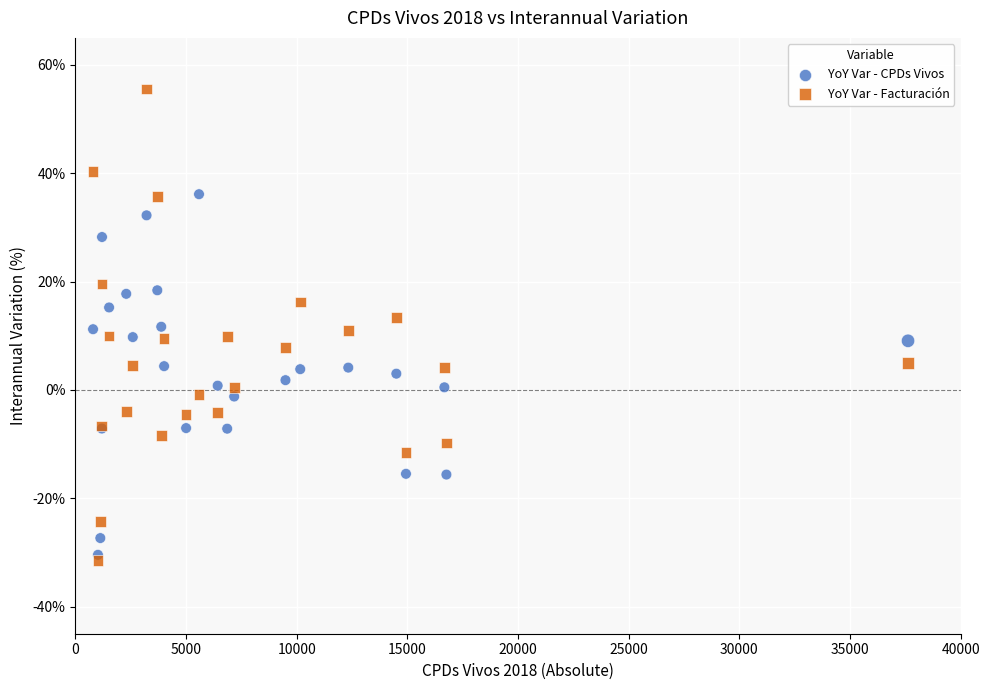

What are all the series names shown in the legend?

YoY Var - CPDs Vivos, YoY Var - Facturación